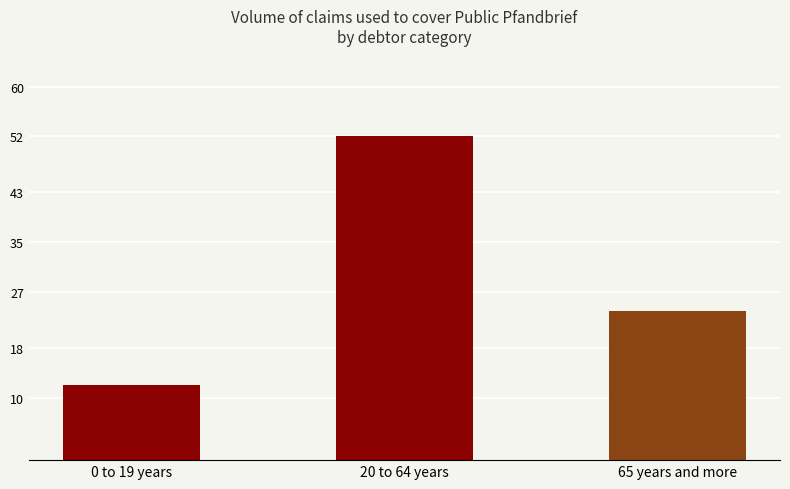

Reading right to left, transcribe all the data shown in this chart.

24	52	12